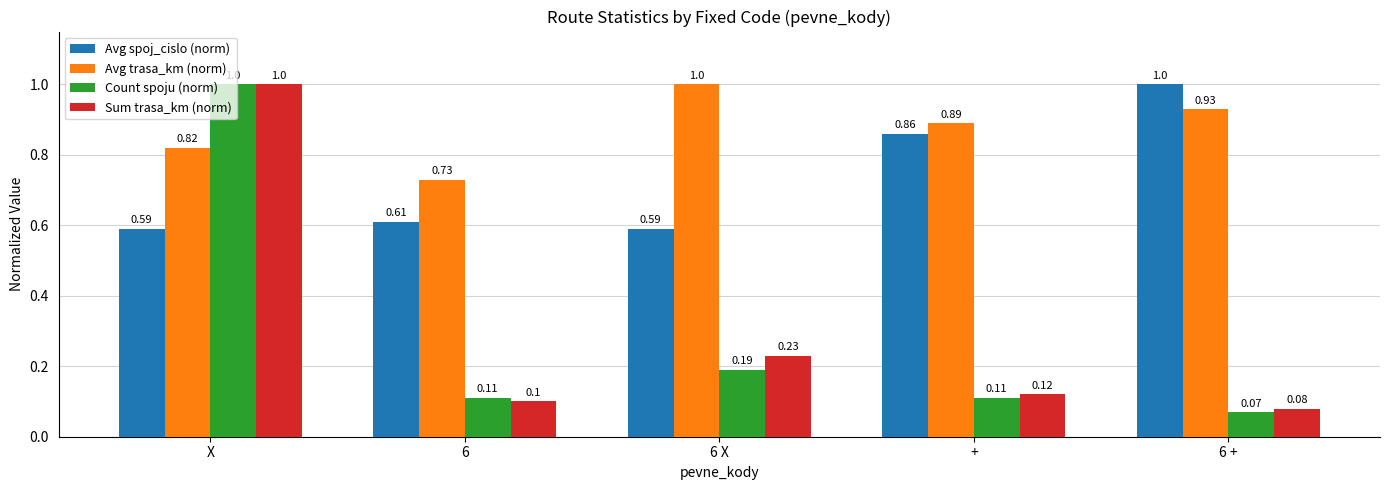

At how many categories does at least one series exceed 0?

5